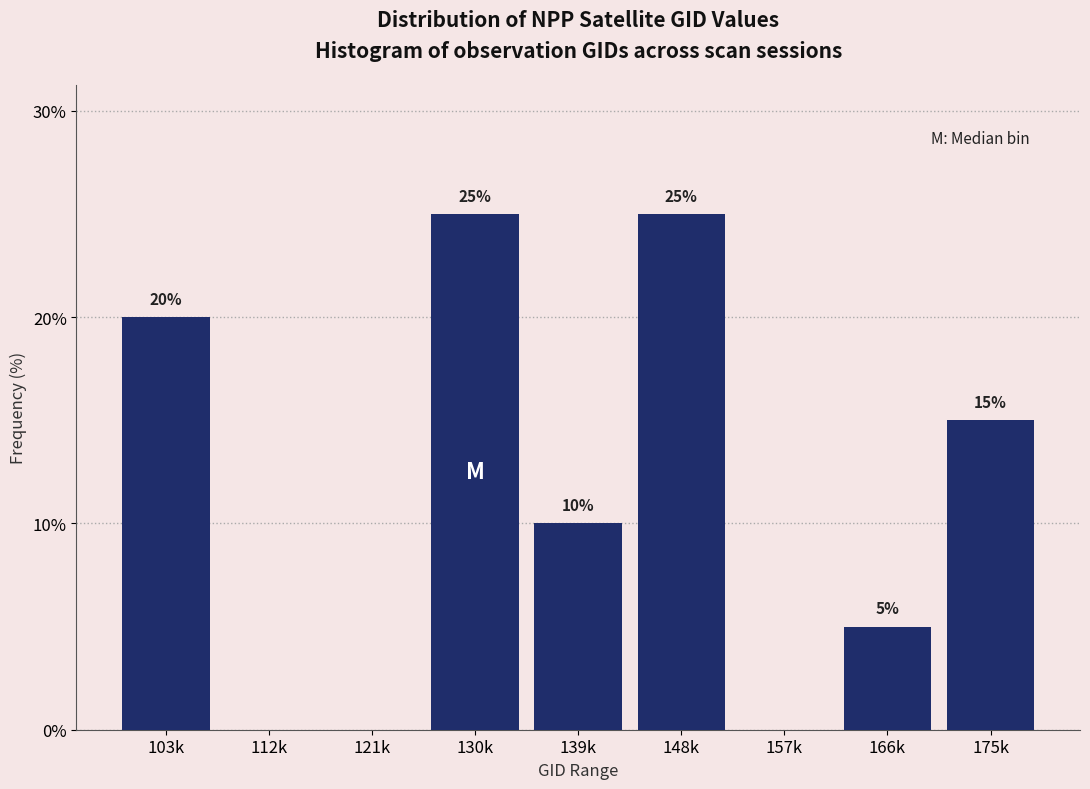

Reading left to right, what are all the values shown in this chart?

103k=20	112k=0	121k=0	130k=25	139k=10	148k=25	157k=0	166k=5	175k=15